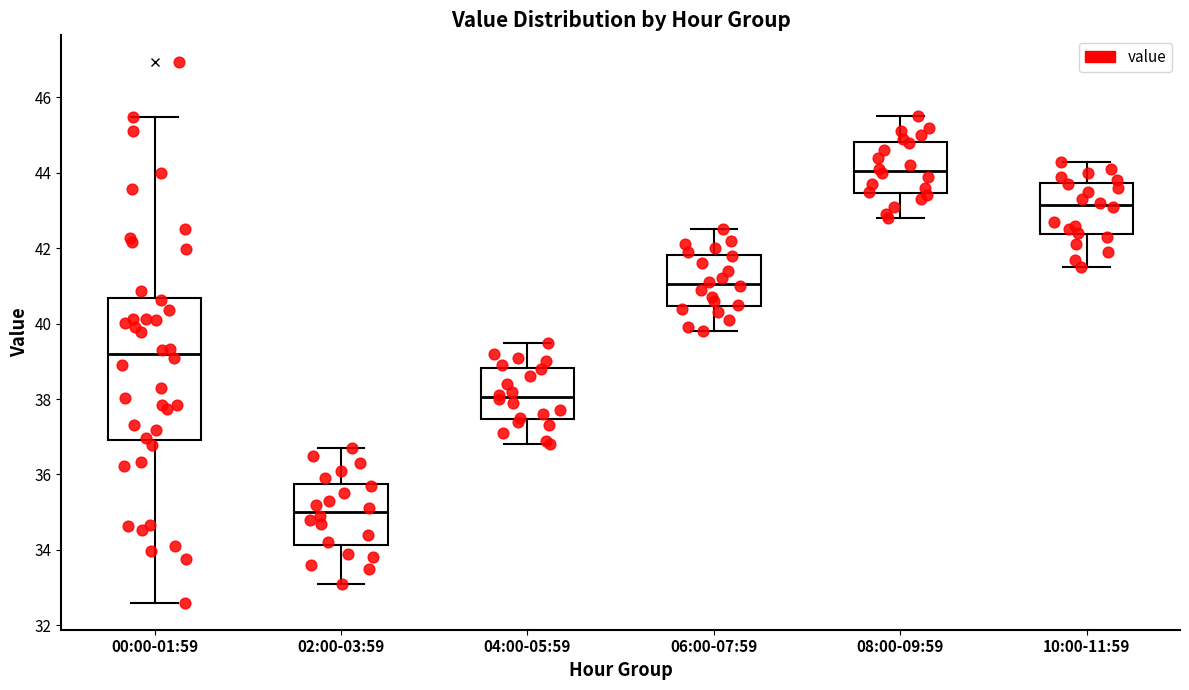

Reading left to right, read every box against the y-axis: the position of its median line, the range the box covers, and the ends of its whiskers. The values are not printed on the chart, so give them approximately, as read against the axis.

00:00-01:59: median 39.2, box 37.0 to 40.6, whiskers 32.6 to 45.4
02:00-03:59: median 35.0, box 34.2 to 35.8, whiskers 33.2 to 36.8
04:00-05:59: median 38.0, box 37.4 to 38.8, whiskers 36.8 to 39.6
06:00-07:59: median 41.0, box 40.4 to 41.8, whiskers 39.8 to 42.6
08:00-09:59: median 44.0, box 43.4 to 44.8, whiskers 42.8 to 45.6
10:00-11:59: median 43.2, box 42.4 to 43.8, whiskers 41.6 to 44.4